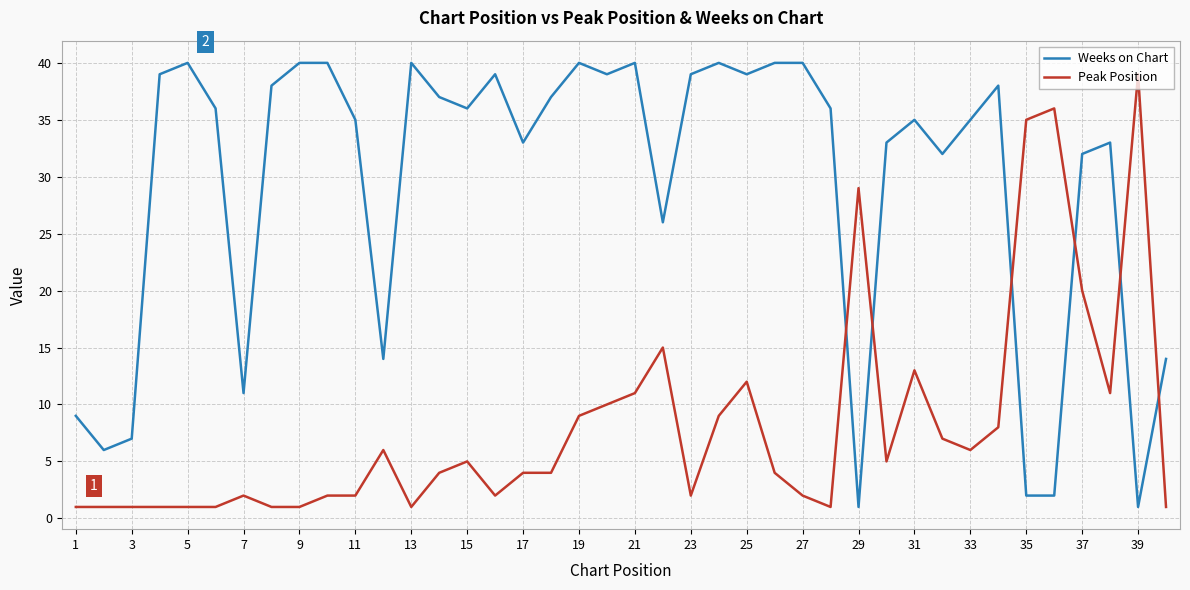

Rank the series by their average value, from lowest to highest.

Peak Position, Weeks on Chart